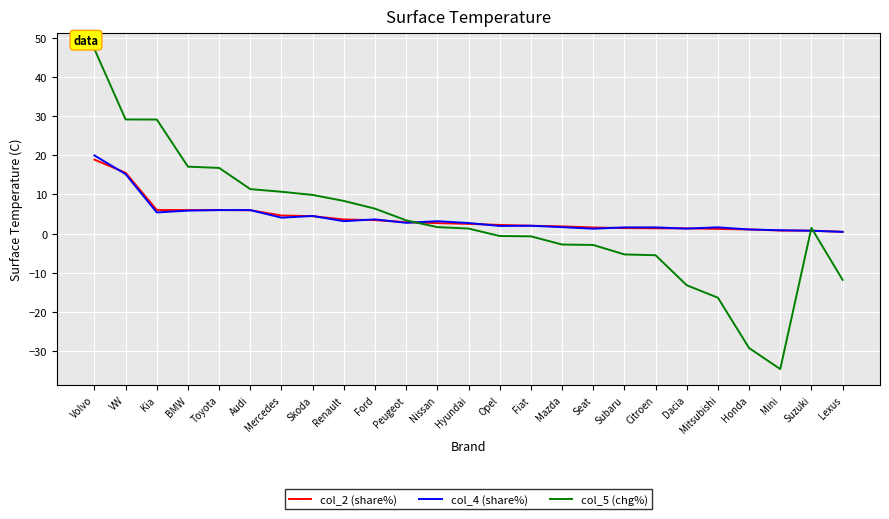

The value of col_4 (share%) at Suzuki is 0.7. True or false?

True